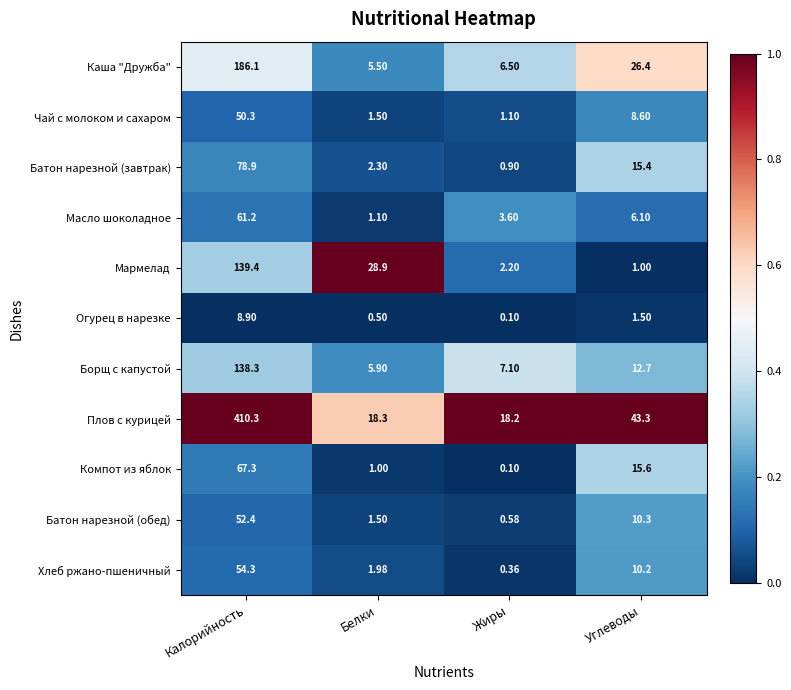

At which category does the chart reach its peak across all series?

Калорийность